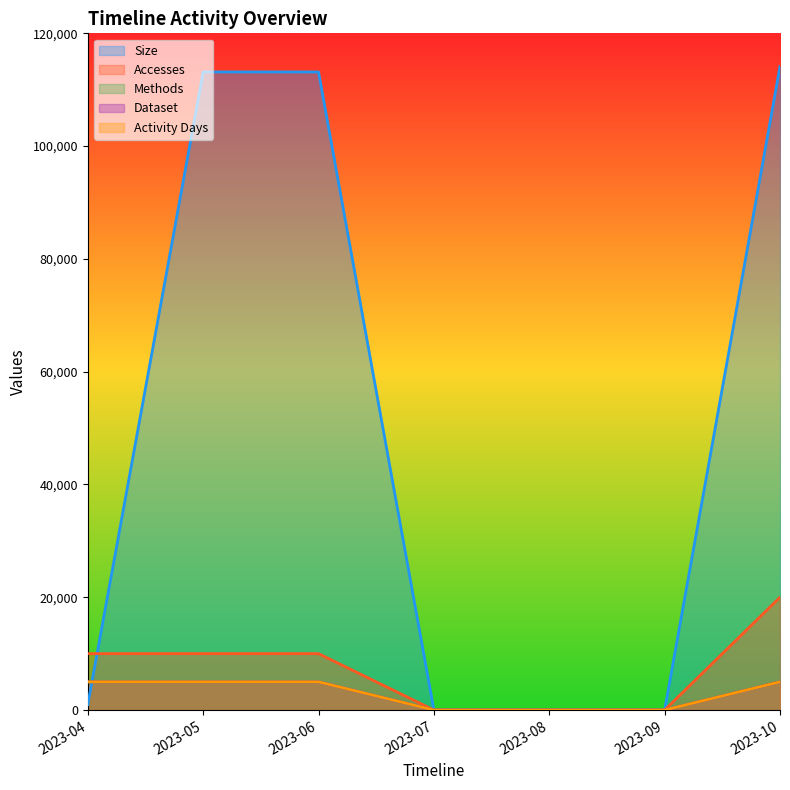

Which series changed the most between 2023-04 and 2023-09?

Accesses